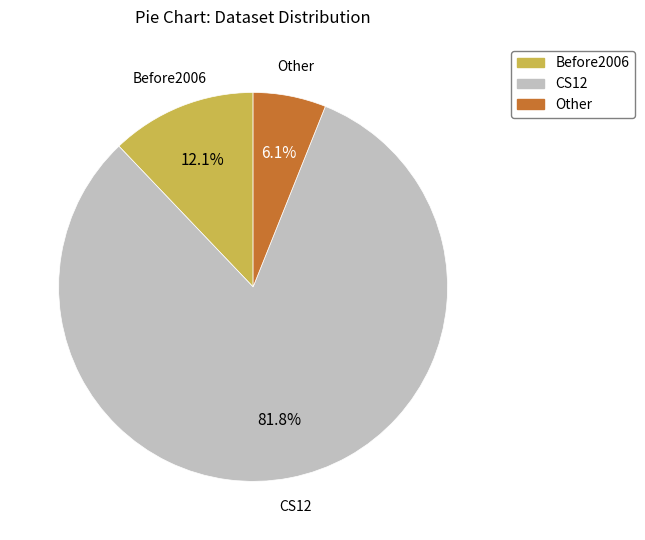

To the nearest percent, what portion does Other represent?

6%